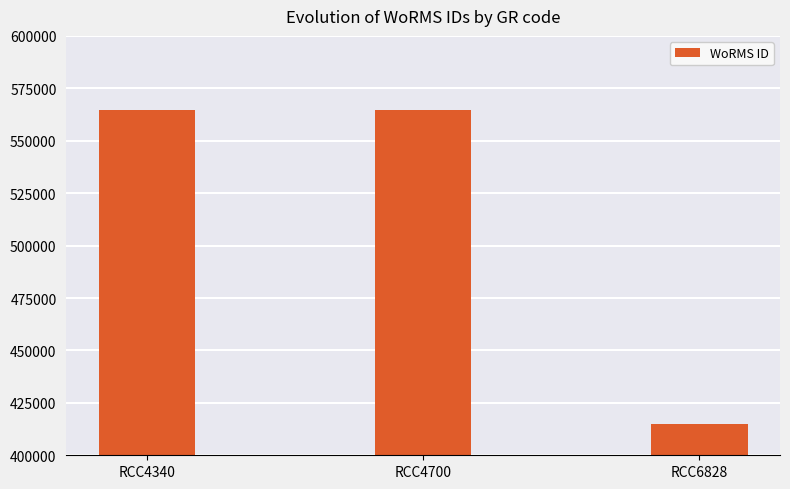

What is the approximate value at RCC6828?

415091